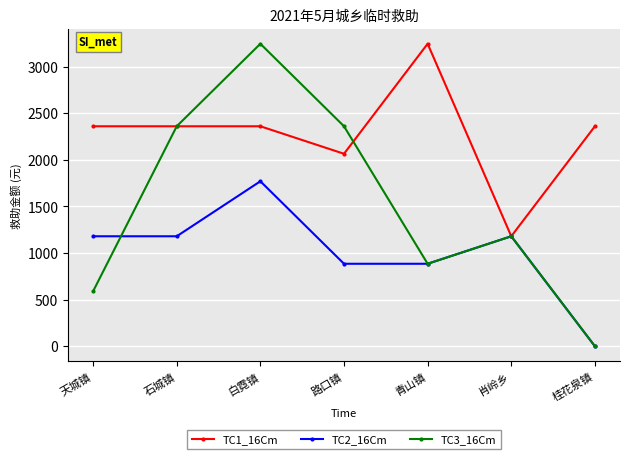

Is this an area chart (filled region under the line)?

No